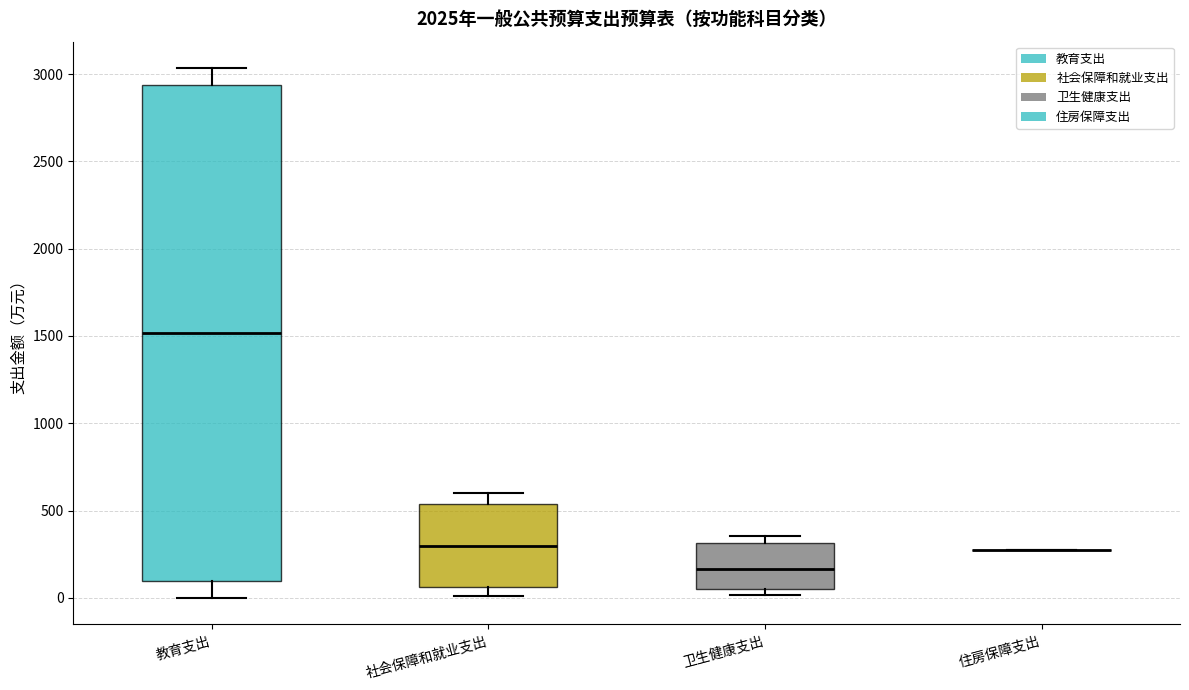

Which box is the tallest, from its lower edge to its upper edge?

教育支出